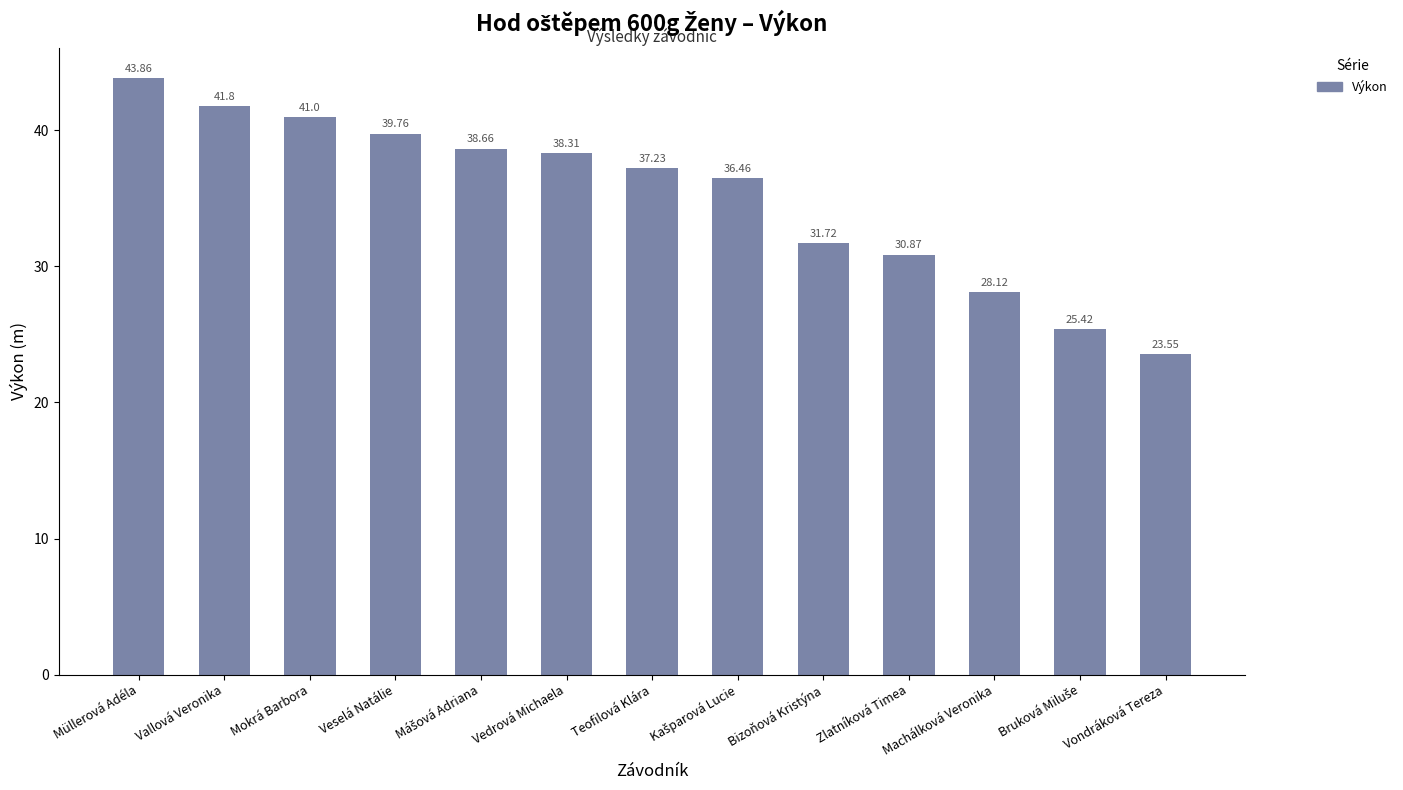

The chart shows a value of 55.1 at Vallová Veronika. True or false?

False